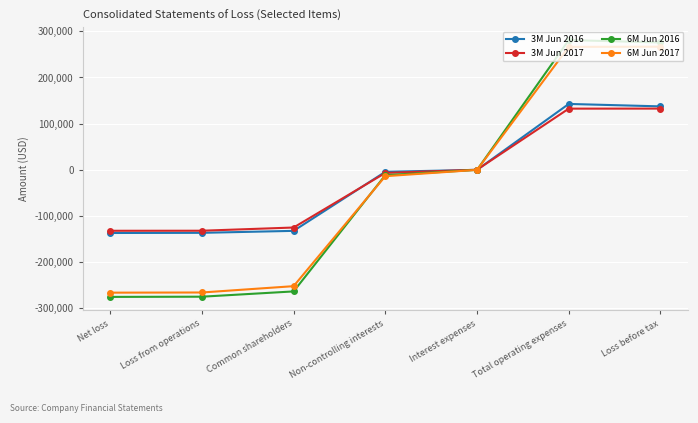

Where is 3M Jun 2017 nearest to the value 0?

Interest expenses